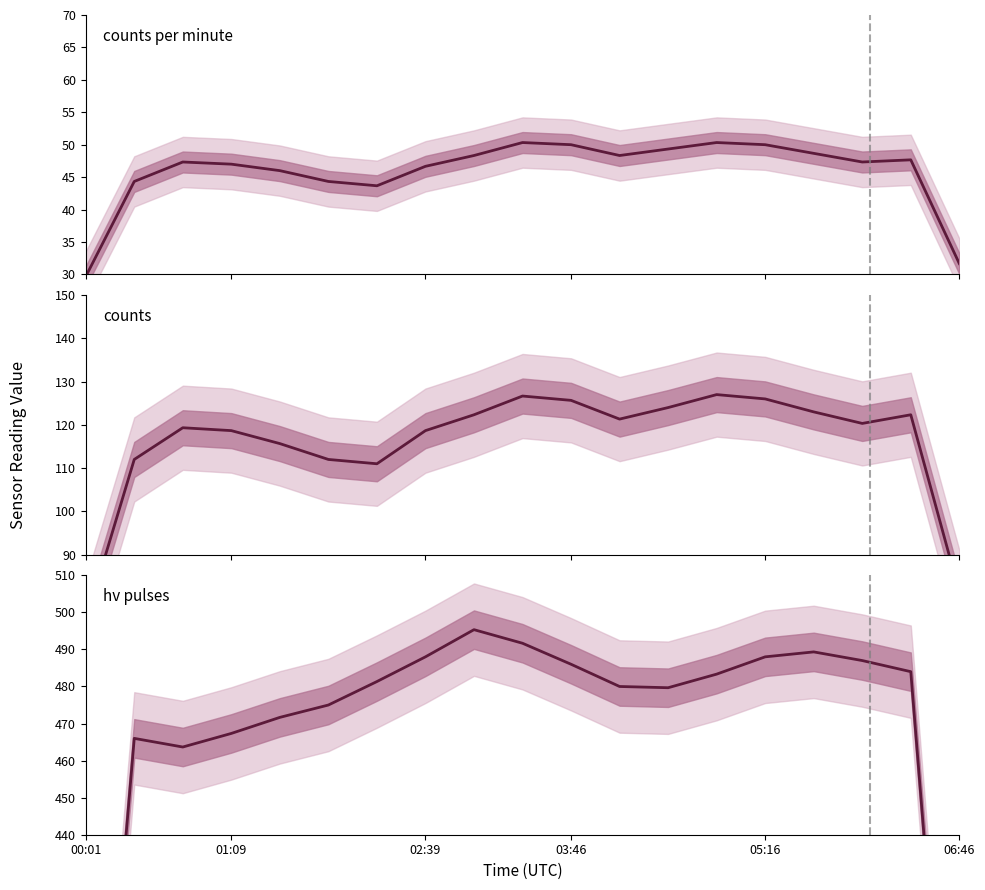

Rank the series at 02:39 from lowest to highest value.

counts_per_minute, counts, hv_pulses